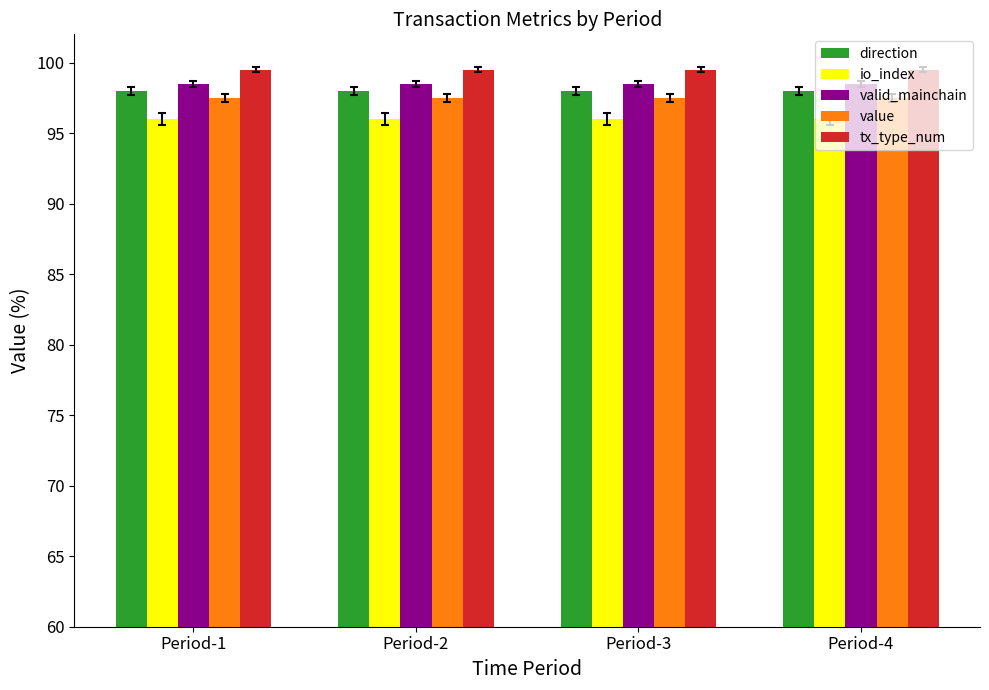

What is the smallest value displayed?

96.0